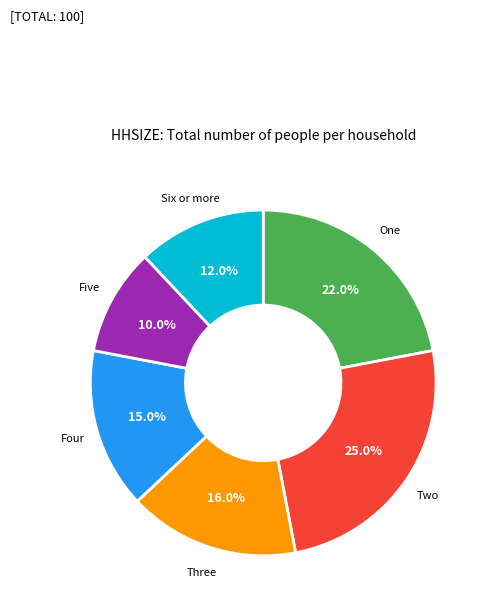

Does any single category account for the majority?

No